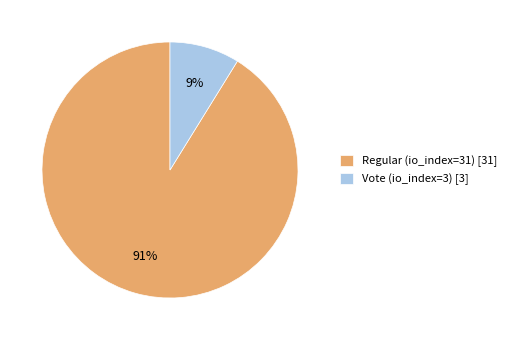

Is it true that Regular (io_index=31) is 76% of the pie?

False